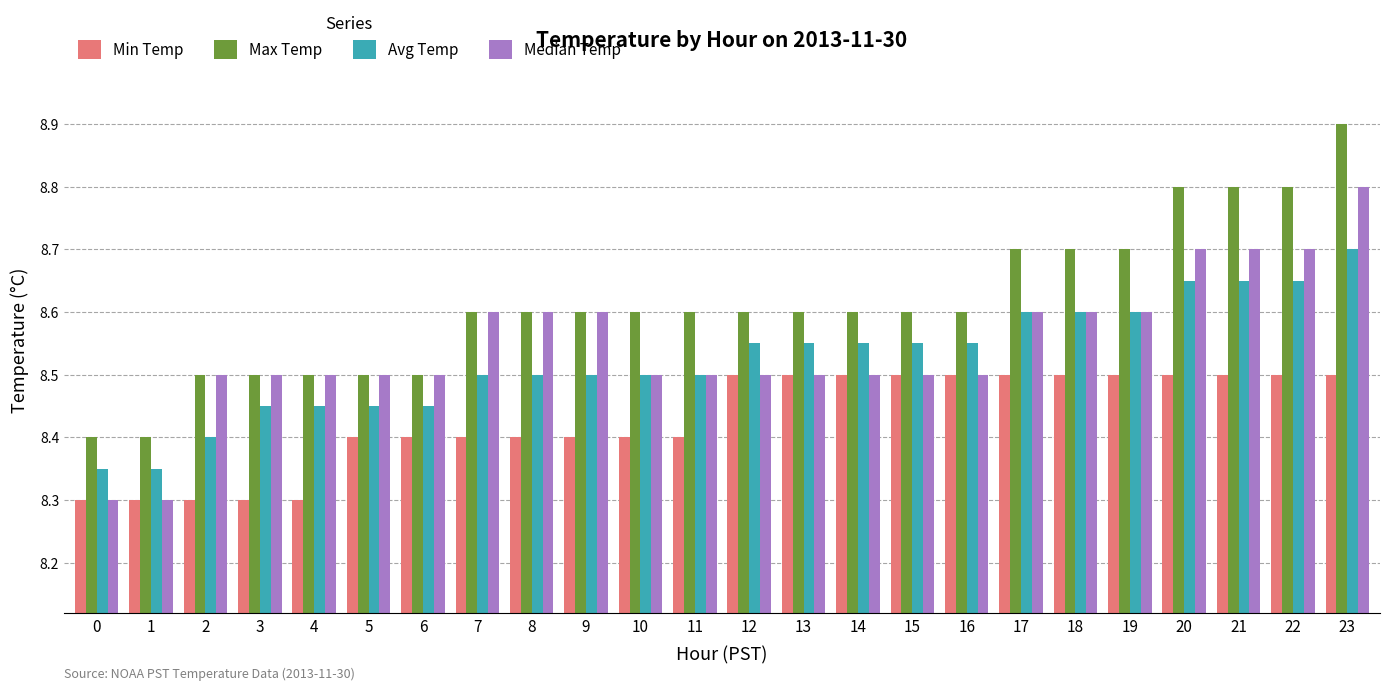

Count the number of data series in this chart.

4